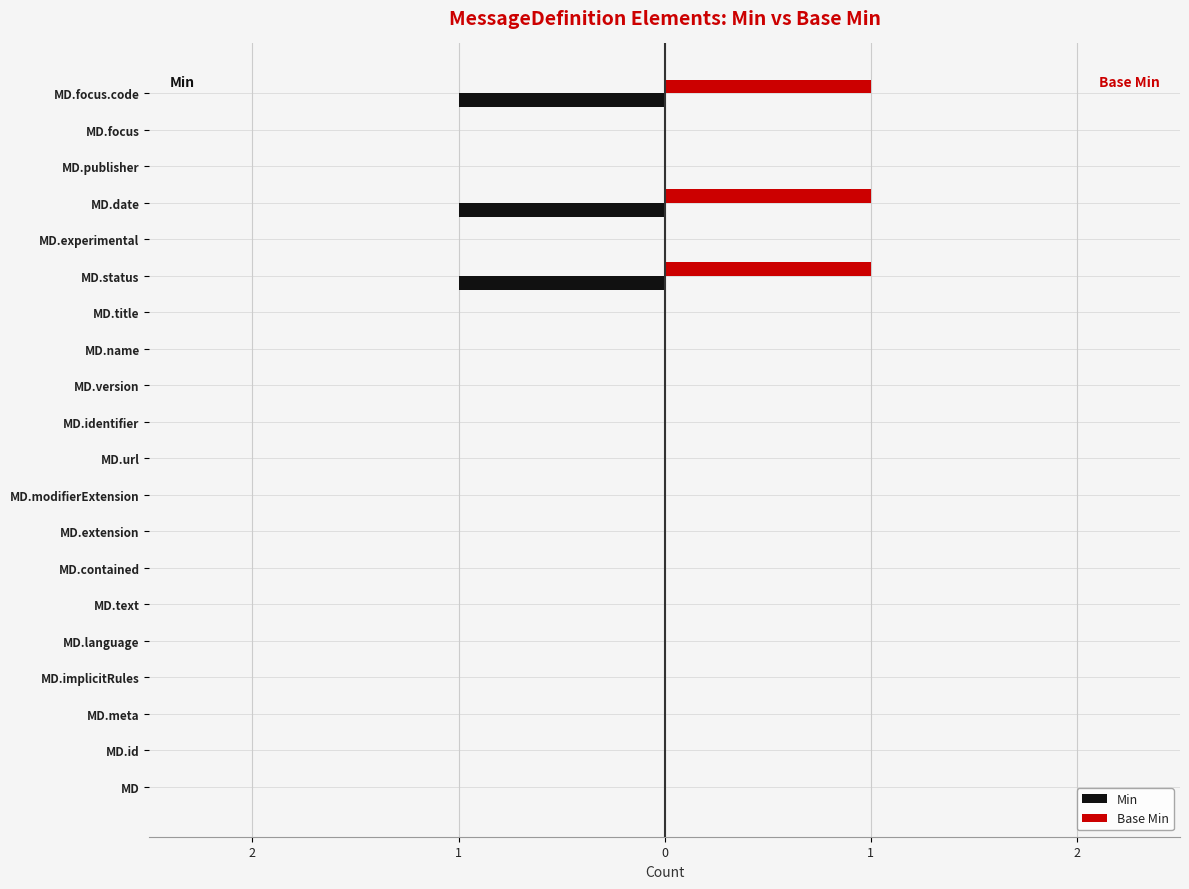

What are all the series names shown in the legend?

Min, Base Min